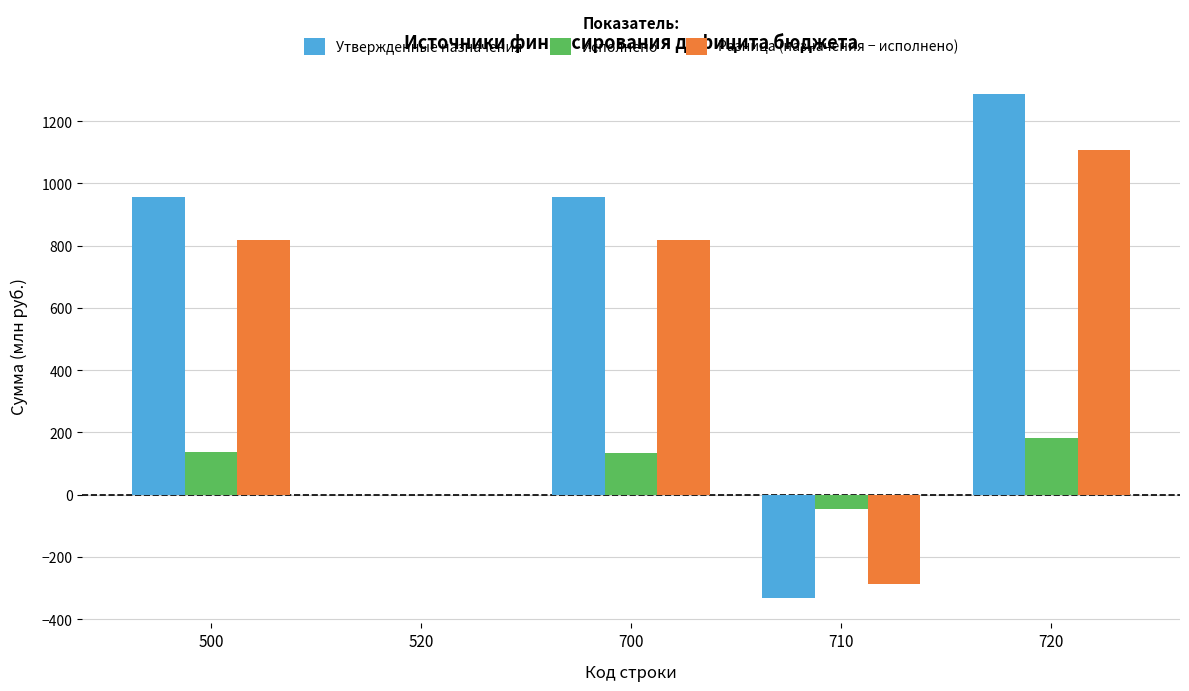

What is the maximum value for Исполнено?

181.5